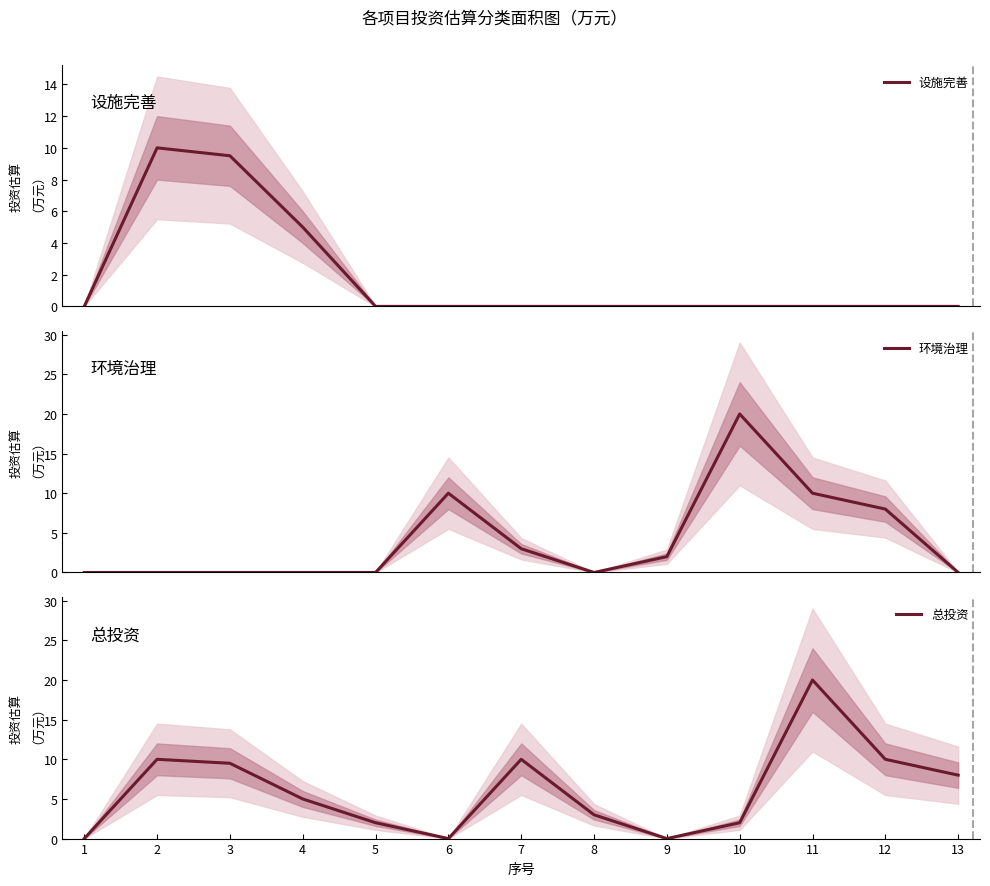

List the series in order of their peak value, highest first.

环境治理, 总投资, 设施完善